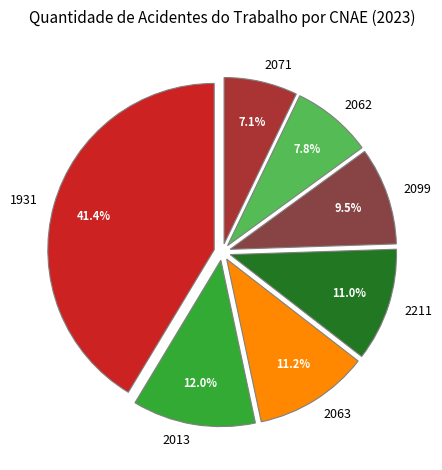

Does 2211 account for over 50% of the chart?

No